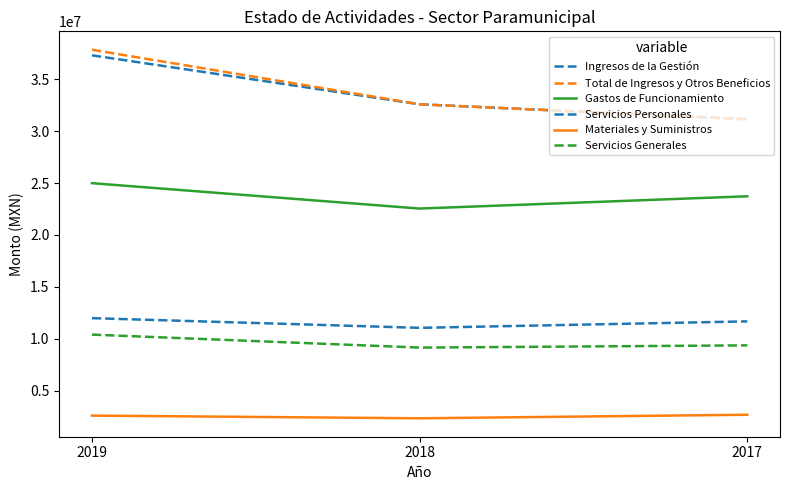

Is this an area chart (filled region under the line)?

No